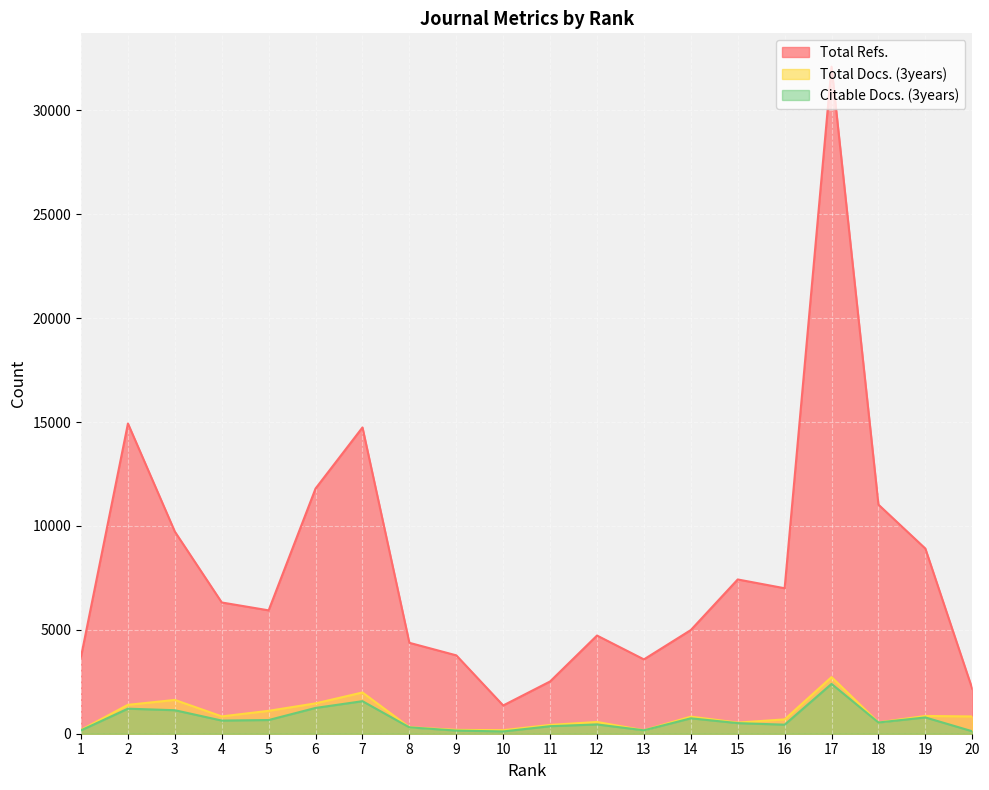

What is the sum of all Citable Docs. (3years) values?

13664